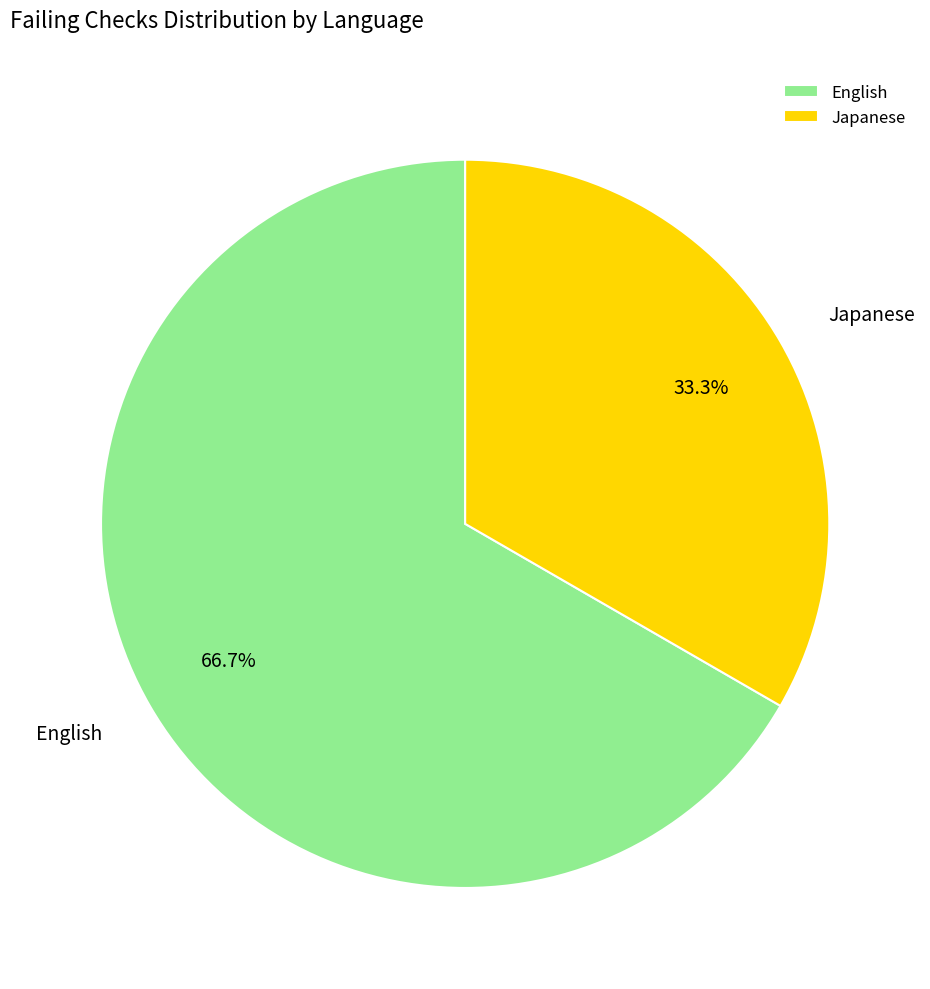

Rank the categories by value from highest to lowest.

English, Japanese